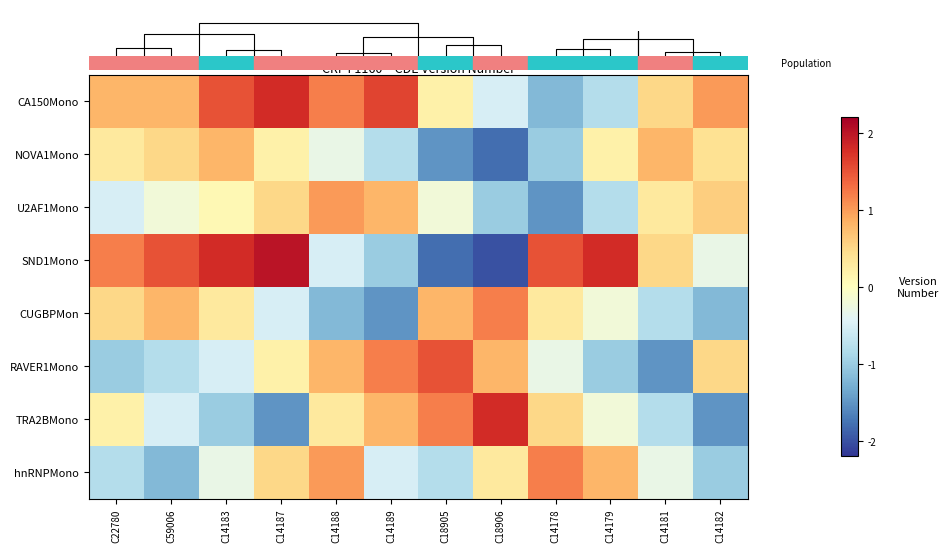

Read the RAVER1Mono value at C59006.

-0.8